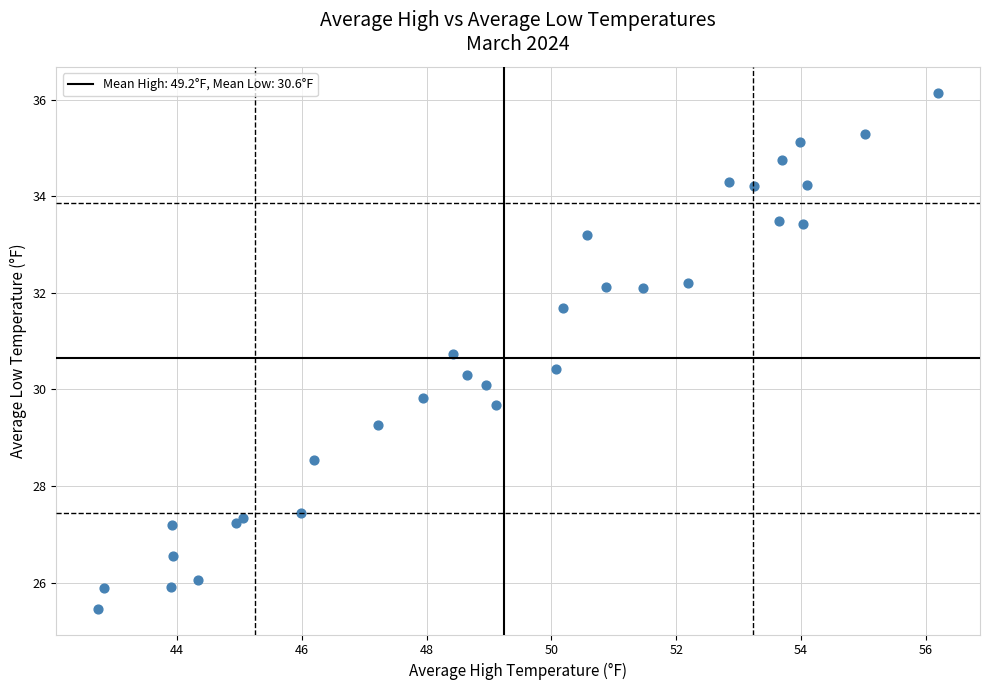

What is the range of X values (max minus min)?

13.5